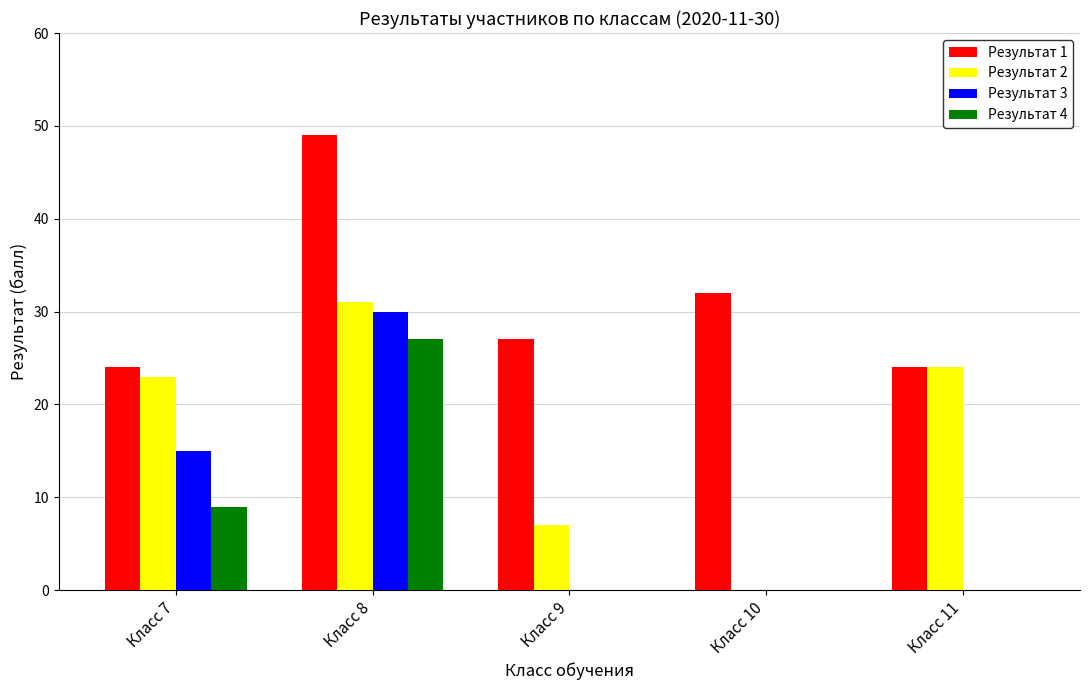

What is the greatest value displayed?

49